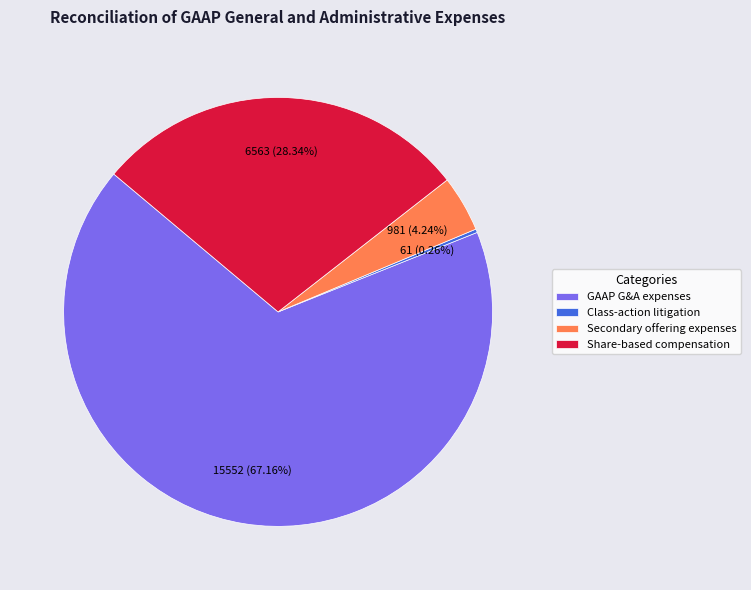

How much of the chart is everything except Secondary offering expenses?

95.8%